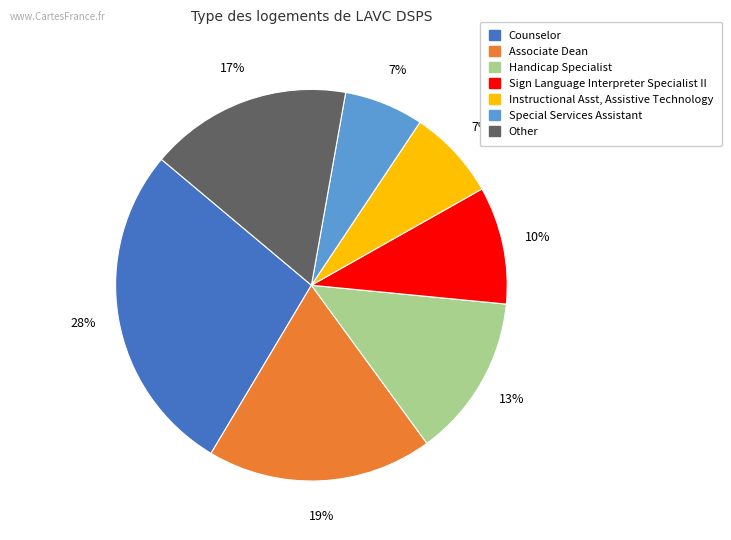

Is there a majority slice in this chart?

No